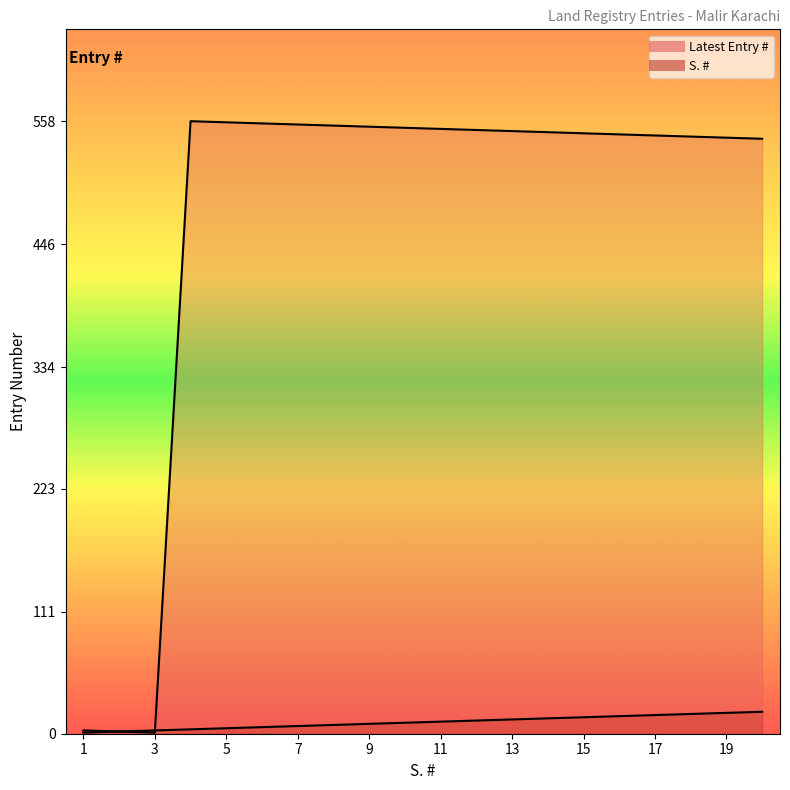

True or false: Latest Entry # has a value of 286 at 18.

False